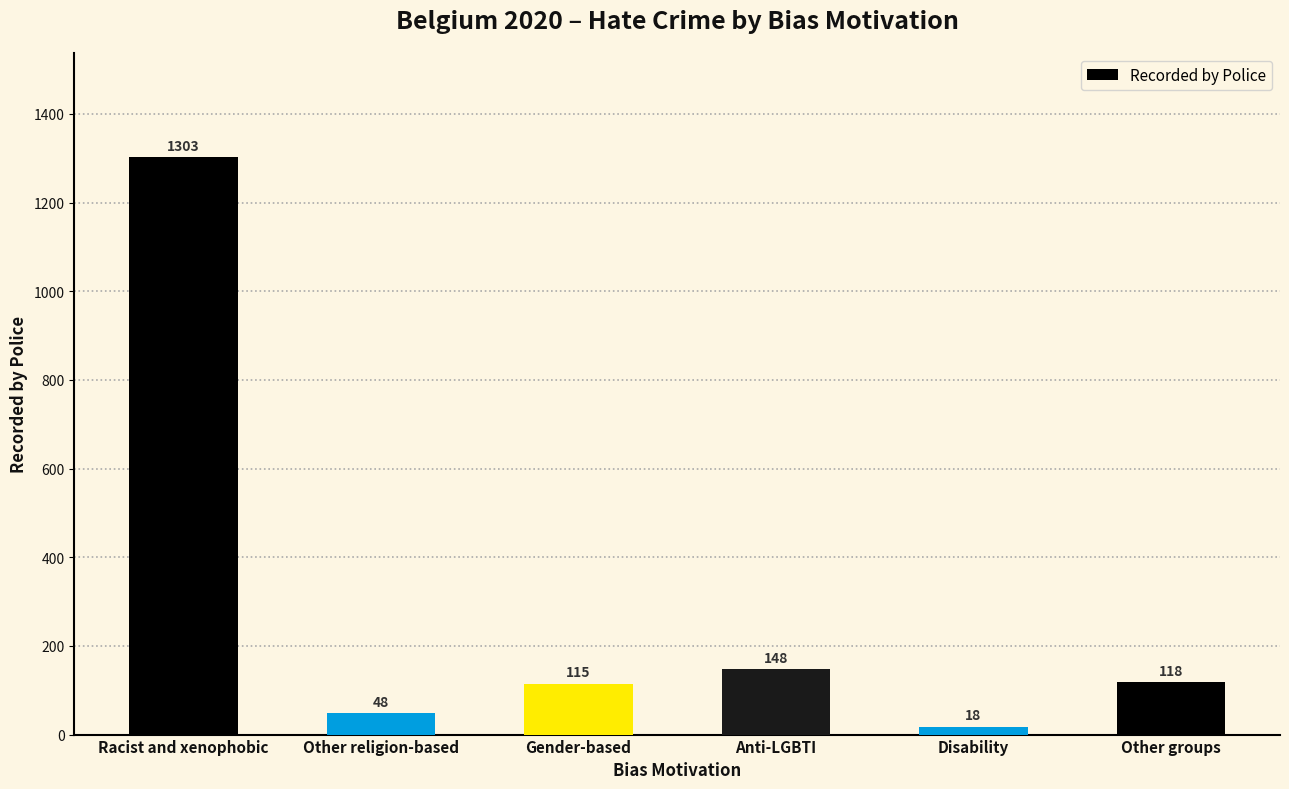

Which has a higher value, Anti-LGBTI or Other religion-based?

Anti-LGBTI